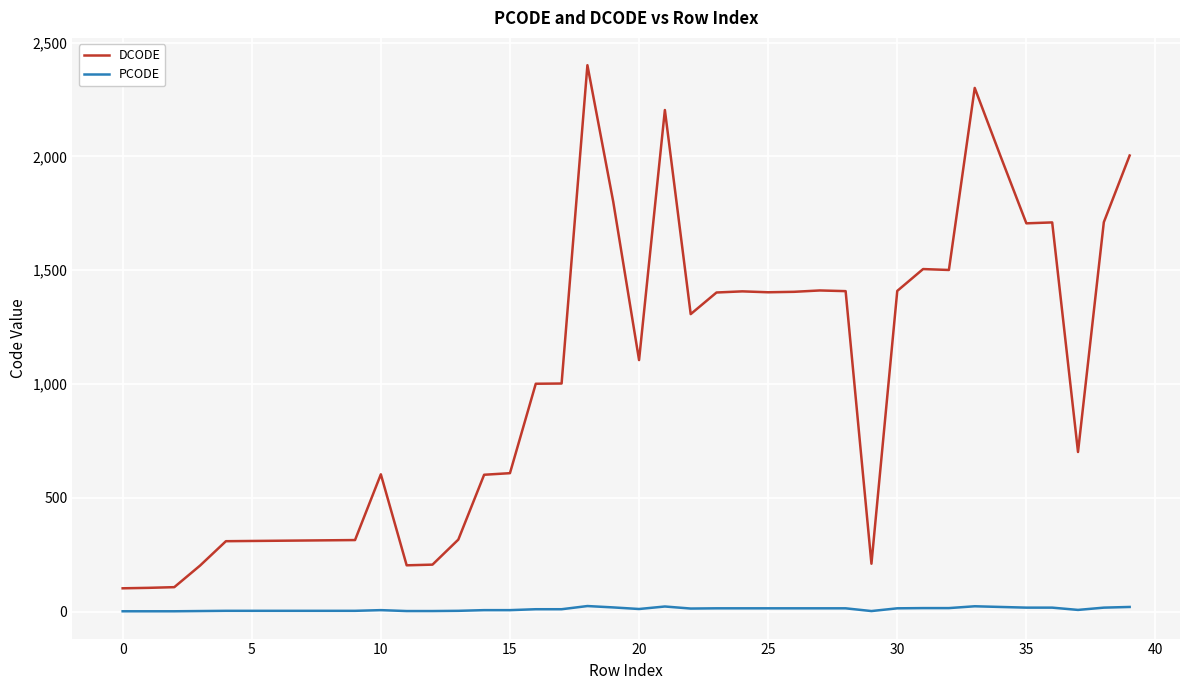

True or false: PCODE and DCODE cross at least once.

False